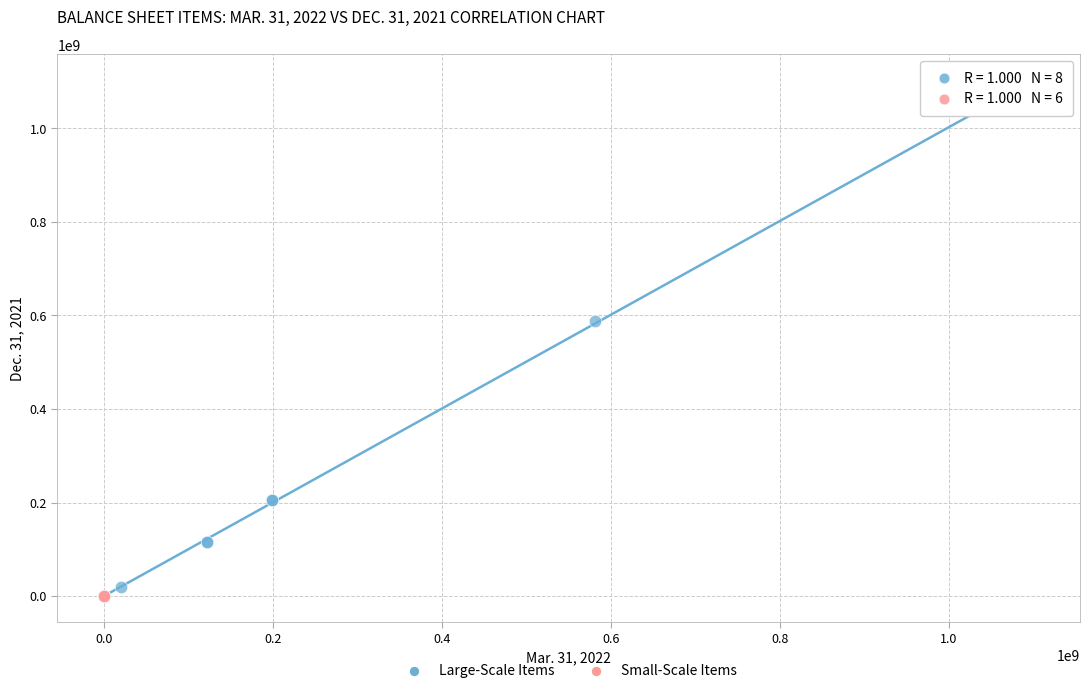

Which series contains the highest Y value?

Large-Scale Items